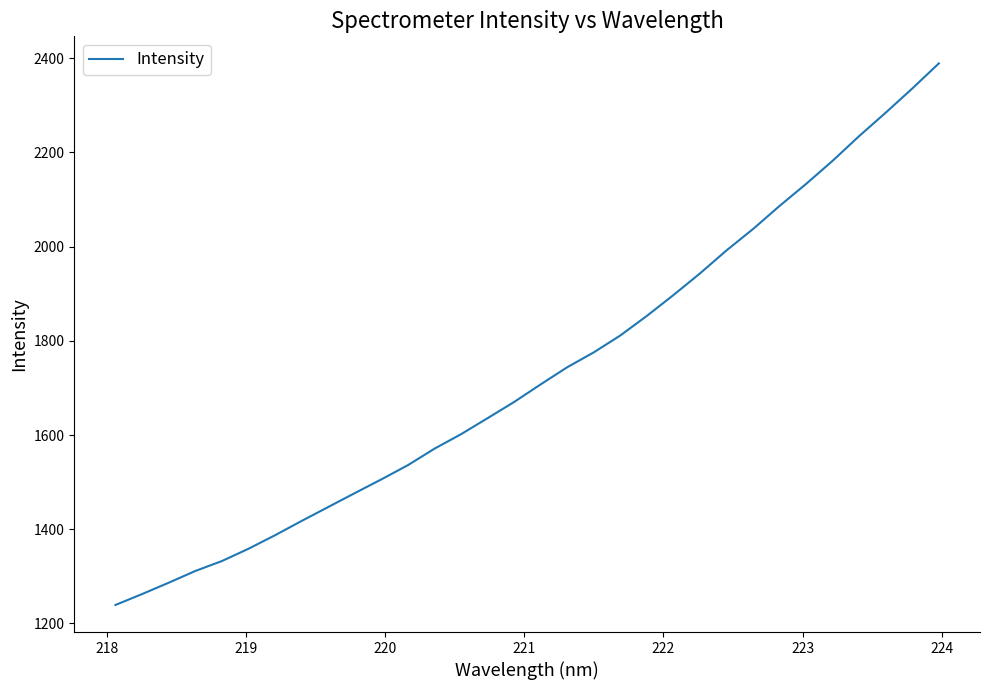

What is the greatest value displayed?

2389.0